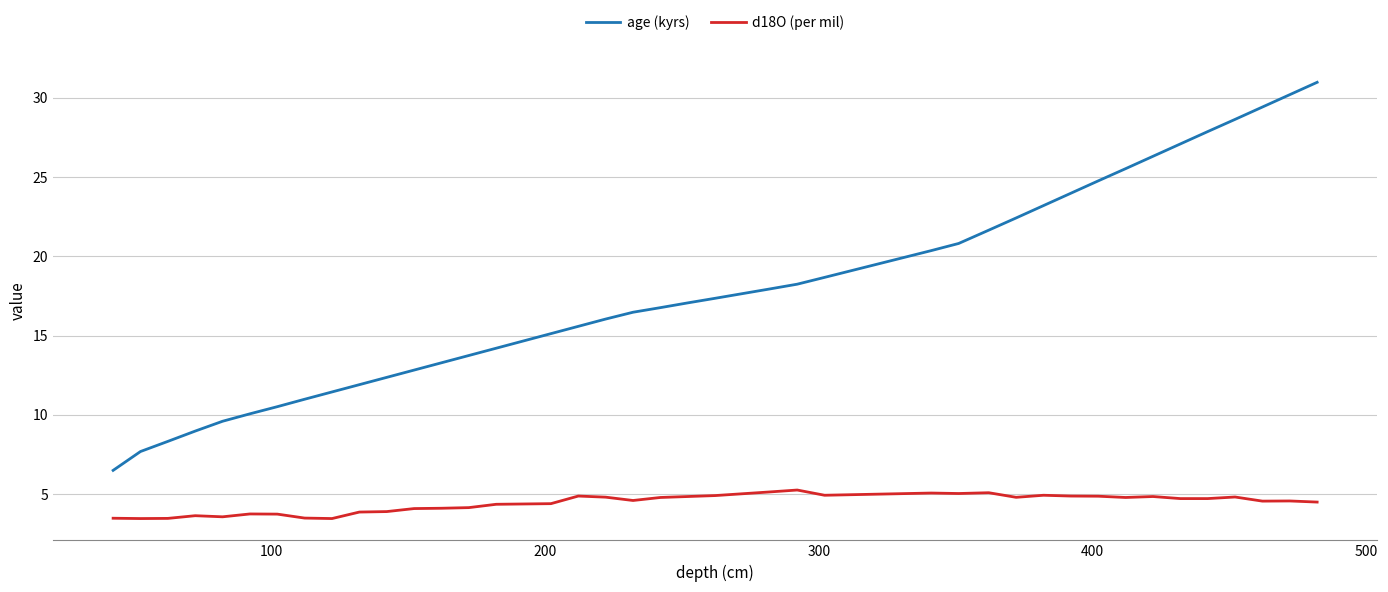

What is the difference between the maximum and minimum values in the d18O (per mil) series?

1.8